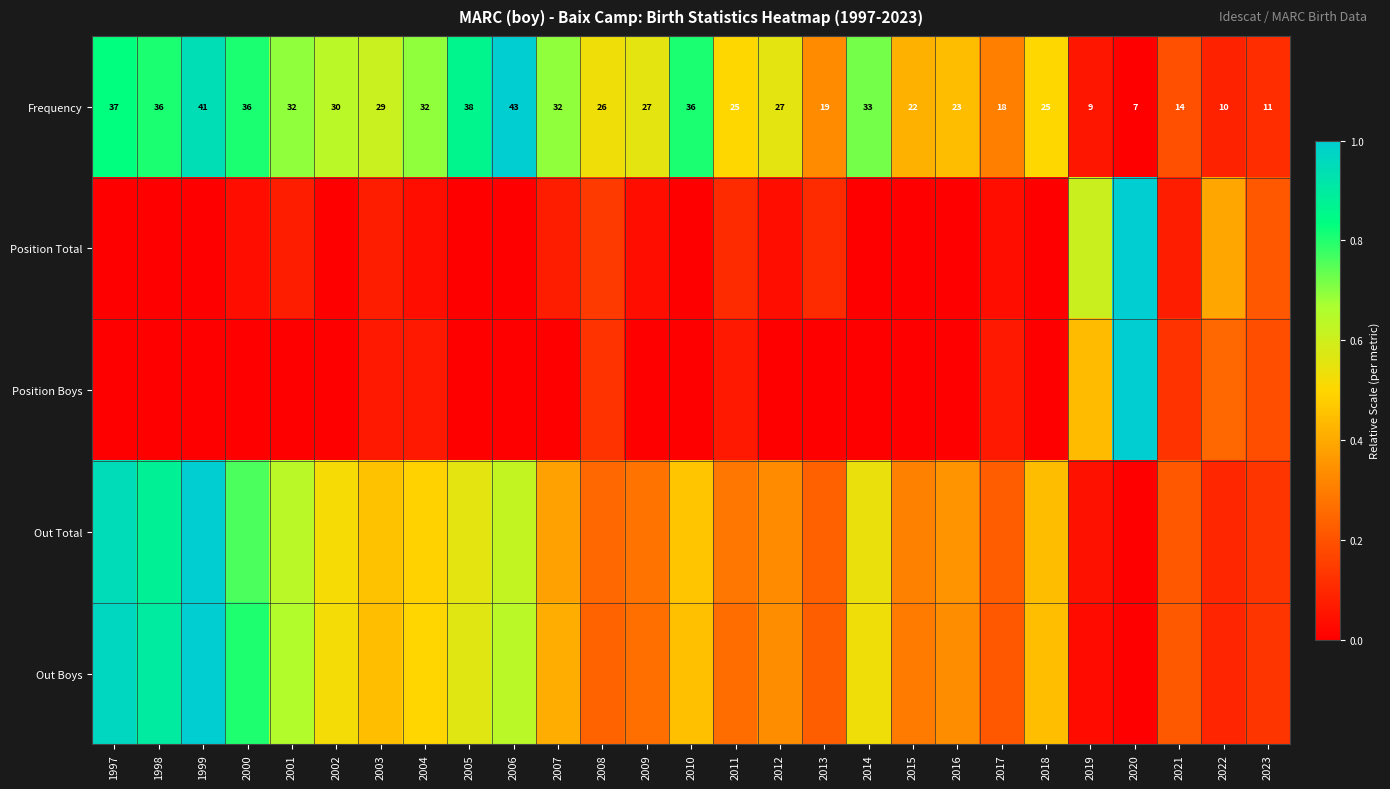

What value does the Out Total series have at 2005?

0.6